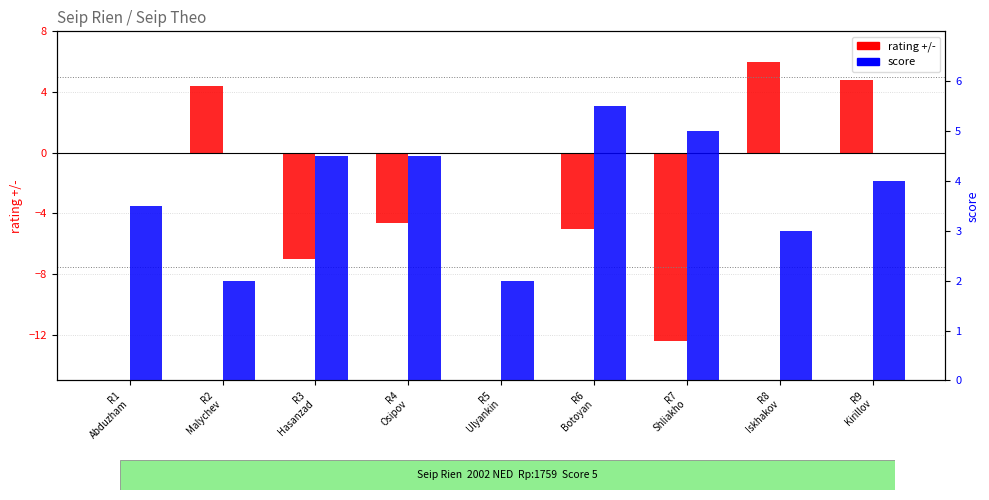

What is the label of the 5th bar from the left?

R5
Ulyankin